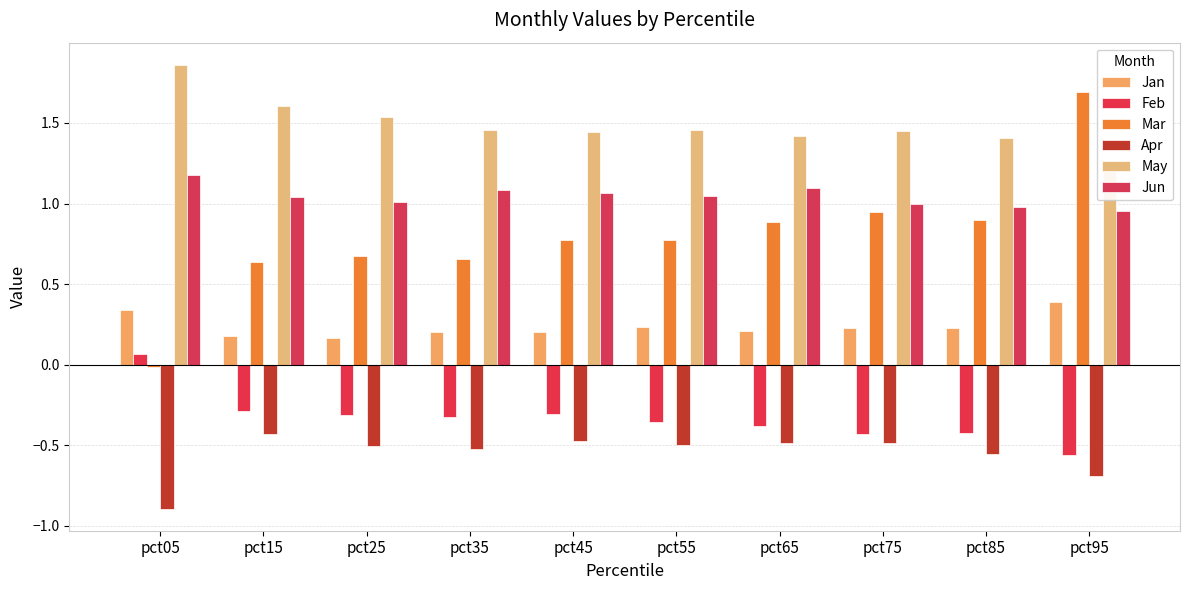

Reading left to right, list all the values displayed in this chart.

Jan: 0.3	0.2	0.2	0.2	0.2	0.2	0.2	0.2	0.2	0.4
Feb: 0.1	-0.3	-0.3	-0.3	-0.3	-0.4	-0.4	-0.4	-0.4	-0.6
Mar: -0.0	0.6	0.7	0.7	0.8	0.8	0.9	0.9	0.9	1.7
Apr: -0.9	-0.4	-0.5	-0.5	-0.5	-0.5	-0.5	-0.5	-0.6	-0.7
May: 1.9	1.6	1.5	1.5	1.4	1.5	1.4	1.4	1.4	1.2
Jun: 1.2	1.0	1.0	1.1	1.1	1.0	1.1	1.0	1.0	1.0